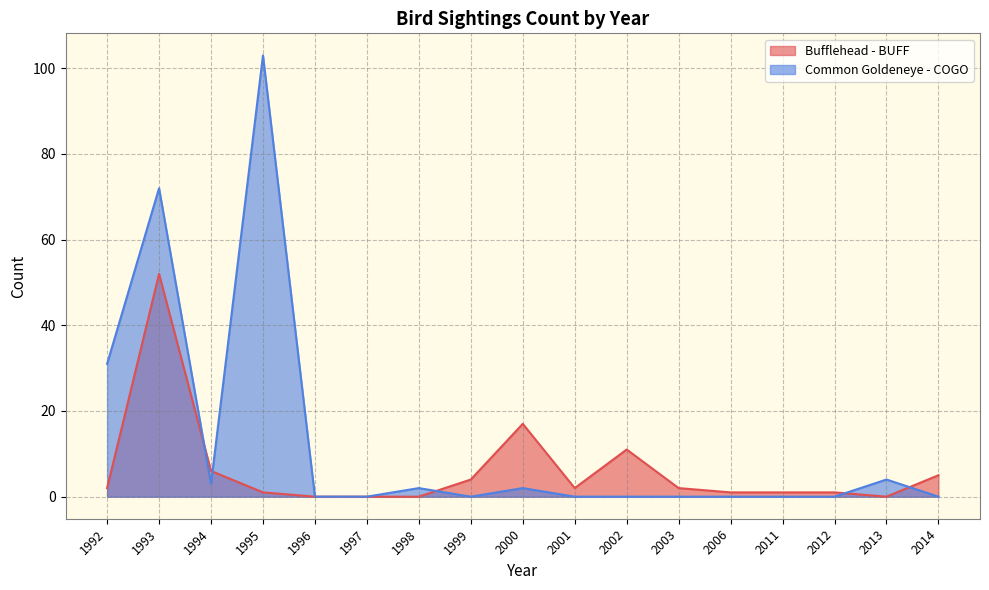

List the series in order of their peak value, lowest first.

Bufflehead - BUFF, Common Goldeneye - COGO